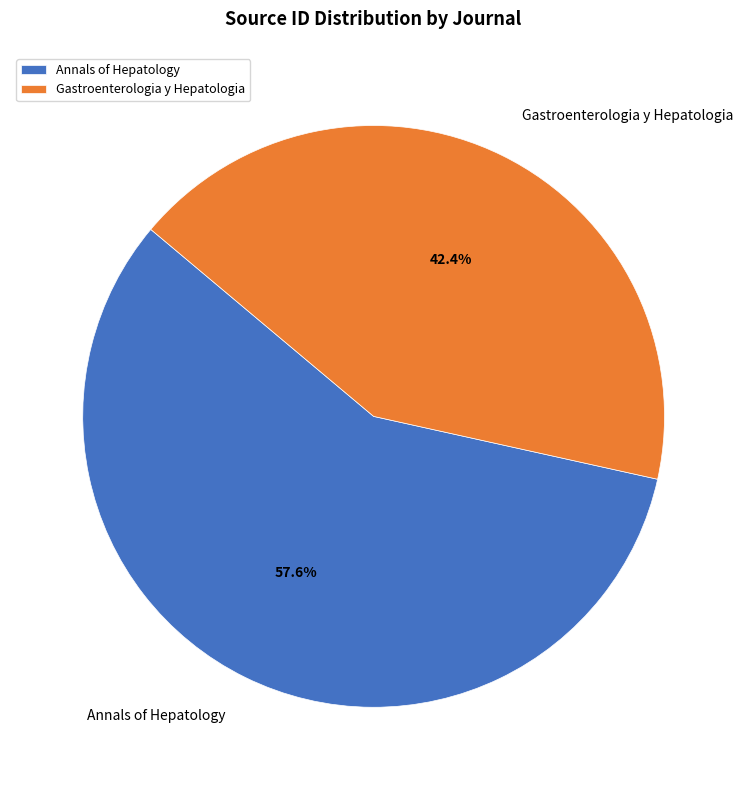

To the nearest percent, what is the average slice percentage?

50%